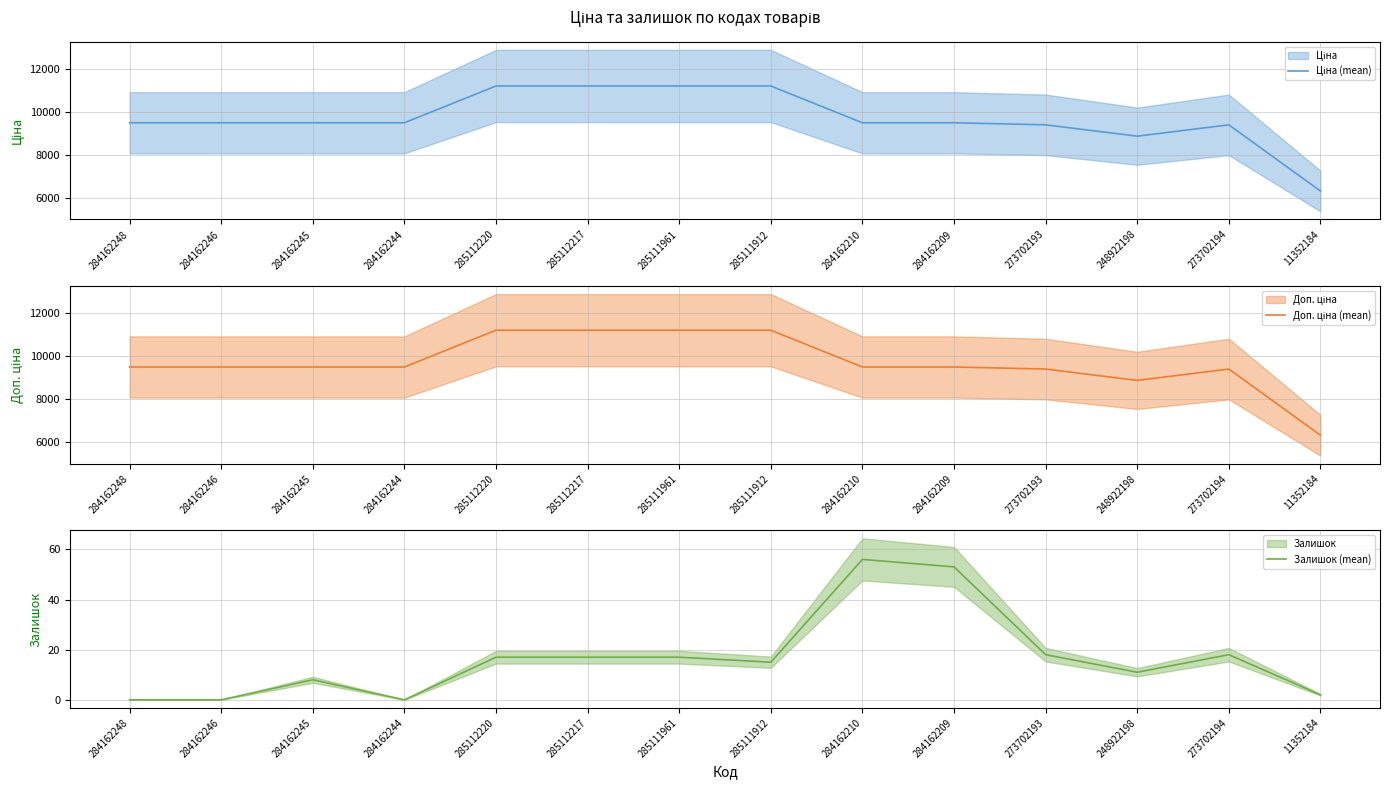

Which series has the largest range (max minus min)?

Ціна (mean)